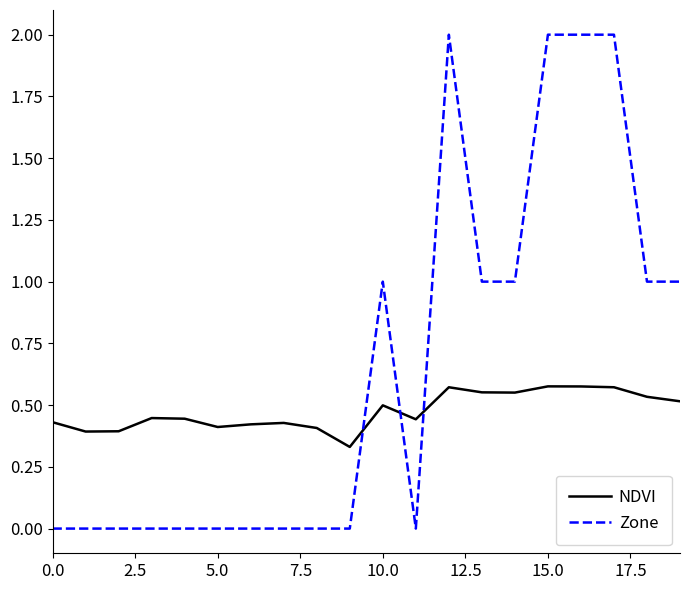

Rank the series by their maximum value, from highest to lowest.

Zone, NDVI